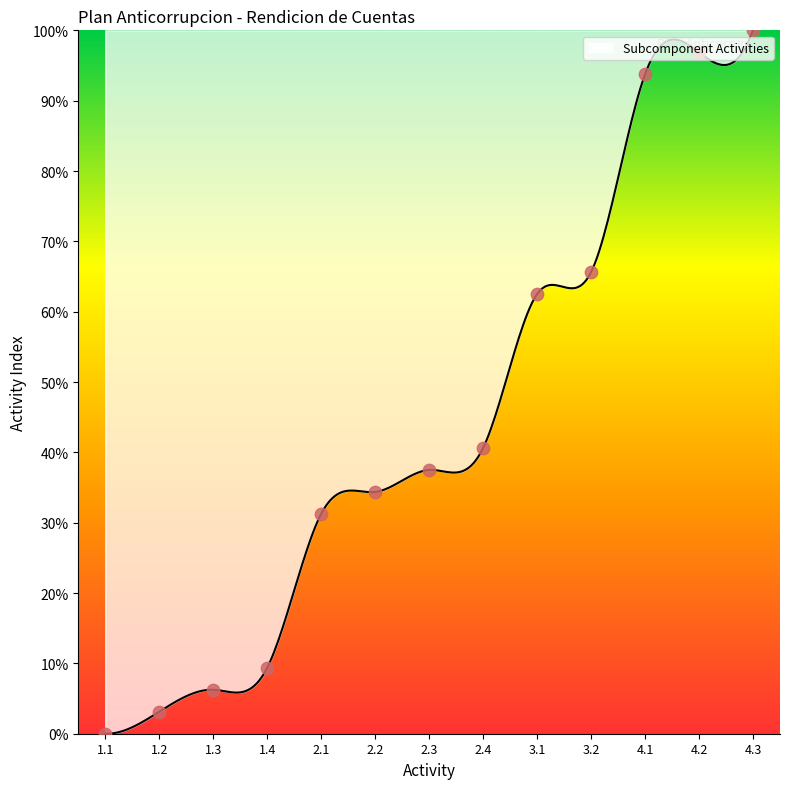

Between 1.4 and 3.1, which is larger?

3.1